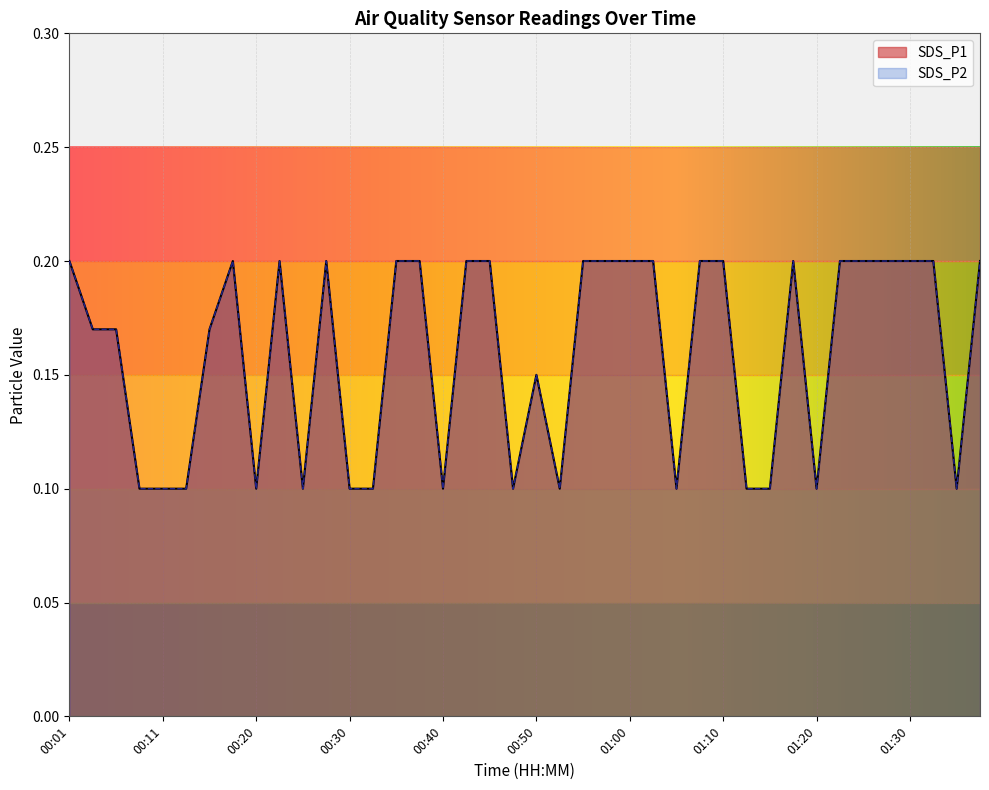

Where is SDS_P1 nearest to the value 0?

00:08